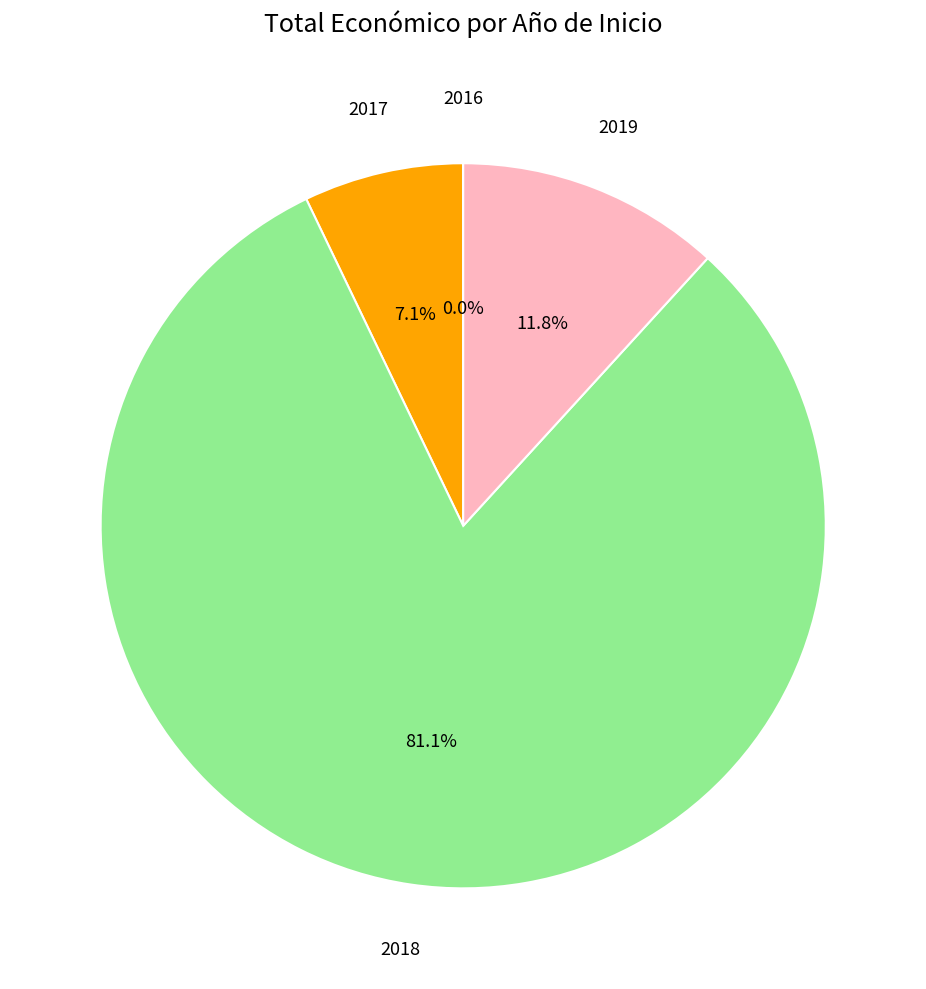

Is 2019 the majority of the pie?

No